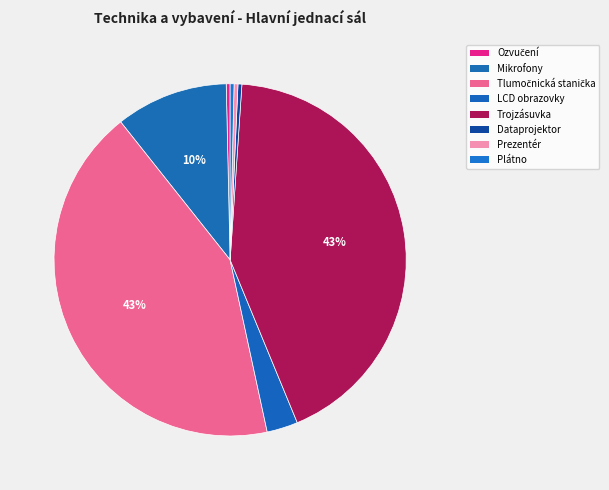

Count the number of slices in the pie.

8